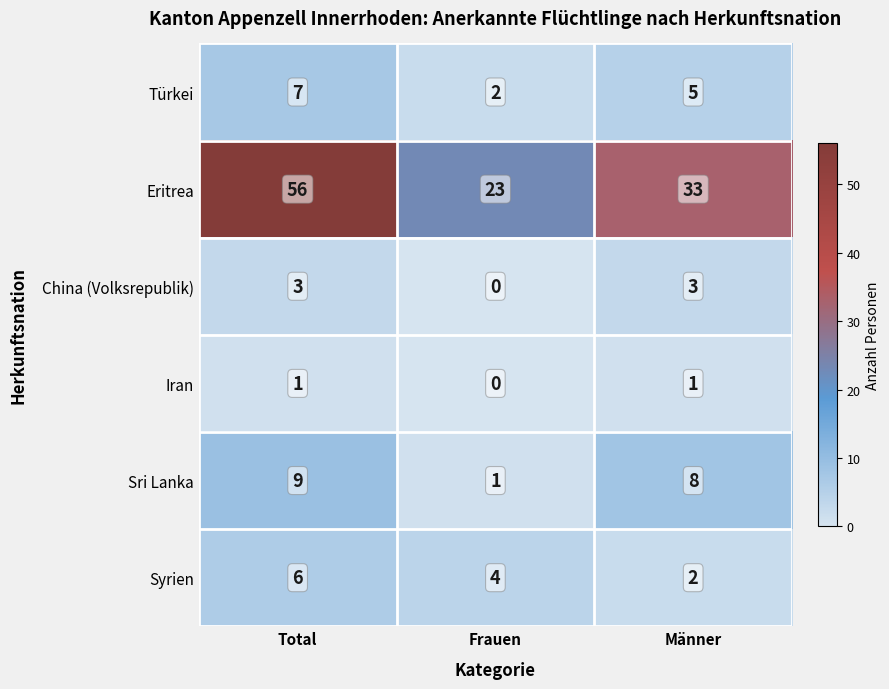

Reading left to right, extract all data points from this chart.

Türkei: Total=7	Frauen=2	Männer=5
Eritrea: Total=56	Frauen=23	Männer=33
China (Volksrepublik): Total=3	Frauen=0	Männer=3
Iran: Total=1	Frauen=0	Männer=1
Sri Lanka: Total=9	Frauen=1	Männer=8
Syrien: Total=6	Frauen=4	Männer=2